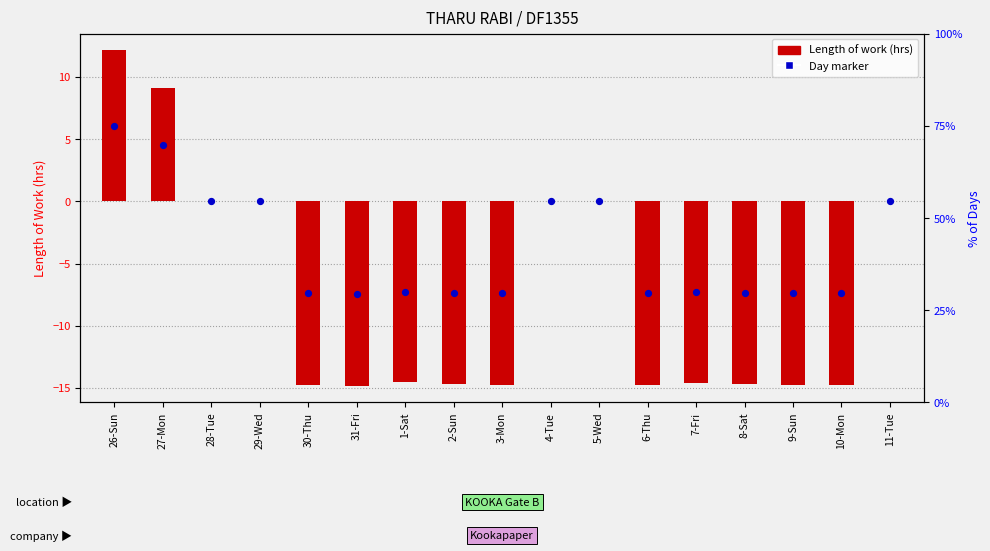

Between 5-Wed and 7-Fri, which is larger?

5-Wed